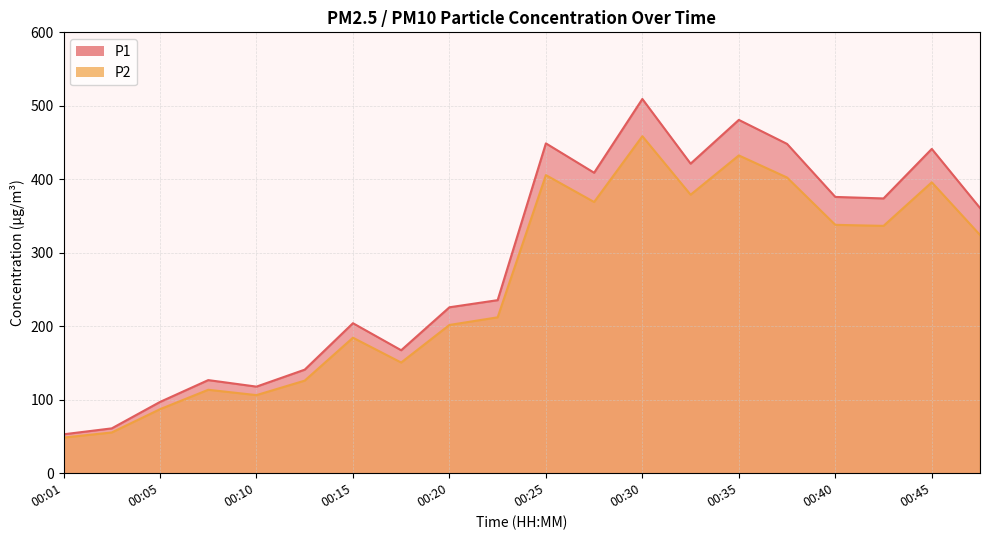

What is the value of the P2 point at the 17th from the left?

338.0